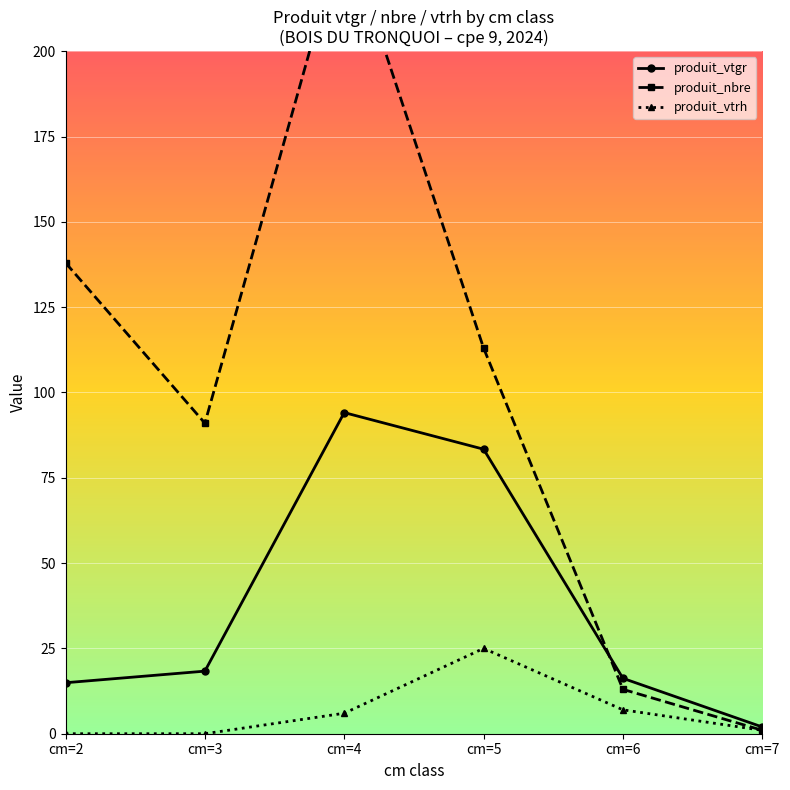

Between cm=2 and cm=6, which series saw the biggest shift?

produit_nbre